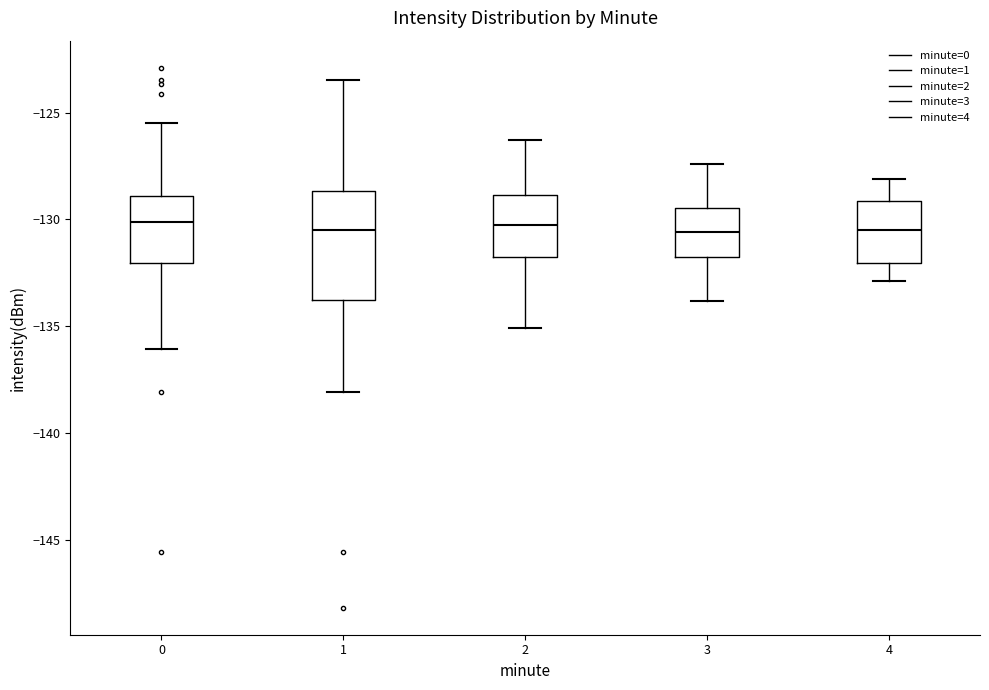

Where is the lower edge of the box at x = 4 on the y-axis? The values are not printed on the chart, so give them approximately, as read against the axis.

-132.0